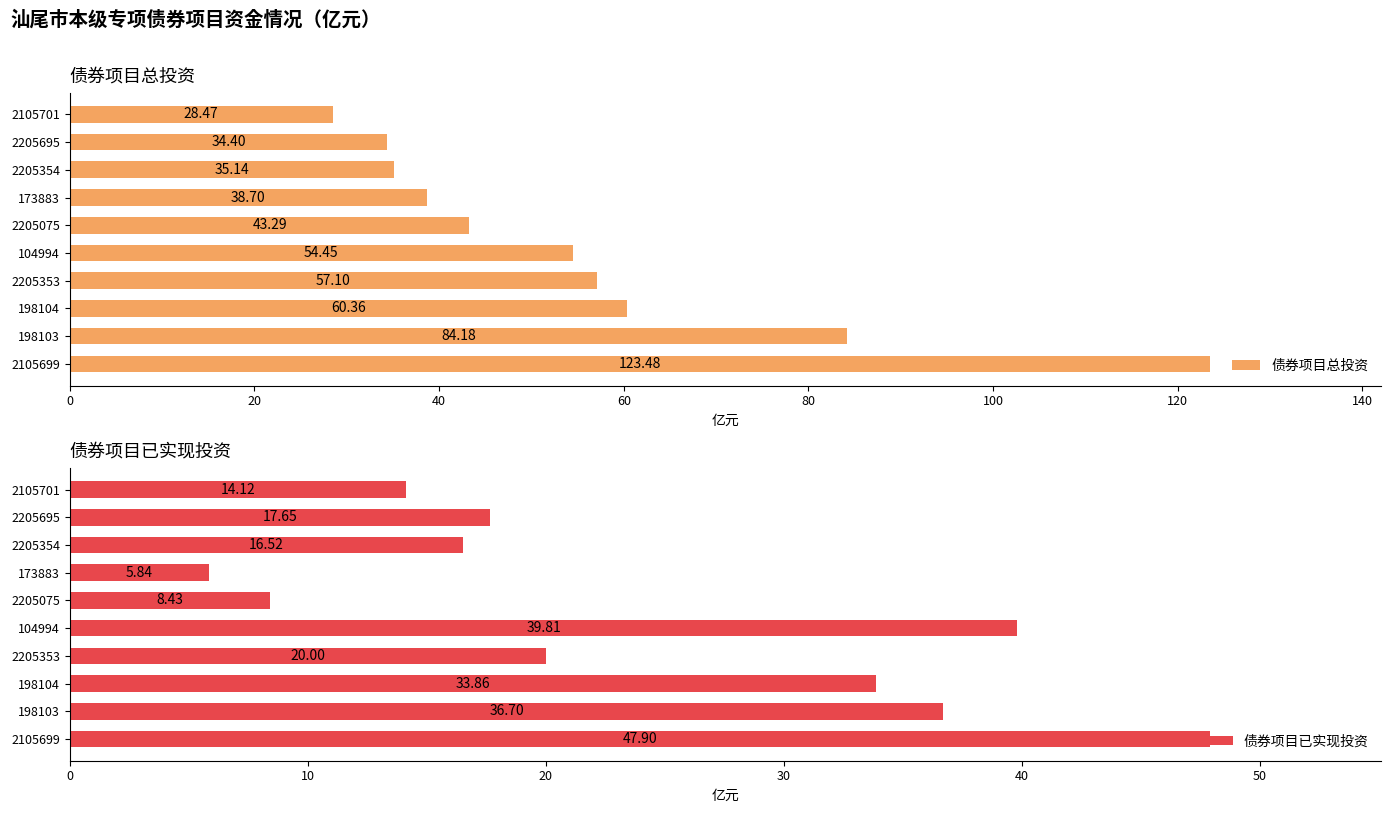

List the labels in order of 债券项目总投资 value, smallest first.

2105701, 2205695, 2205354, 173883, 2205075, 104994, 2205353, 198104, 198103, 2105699